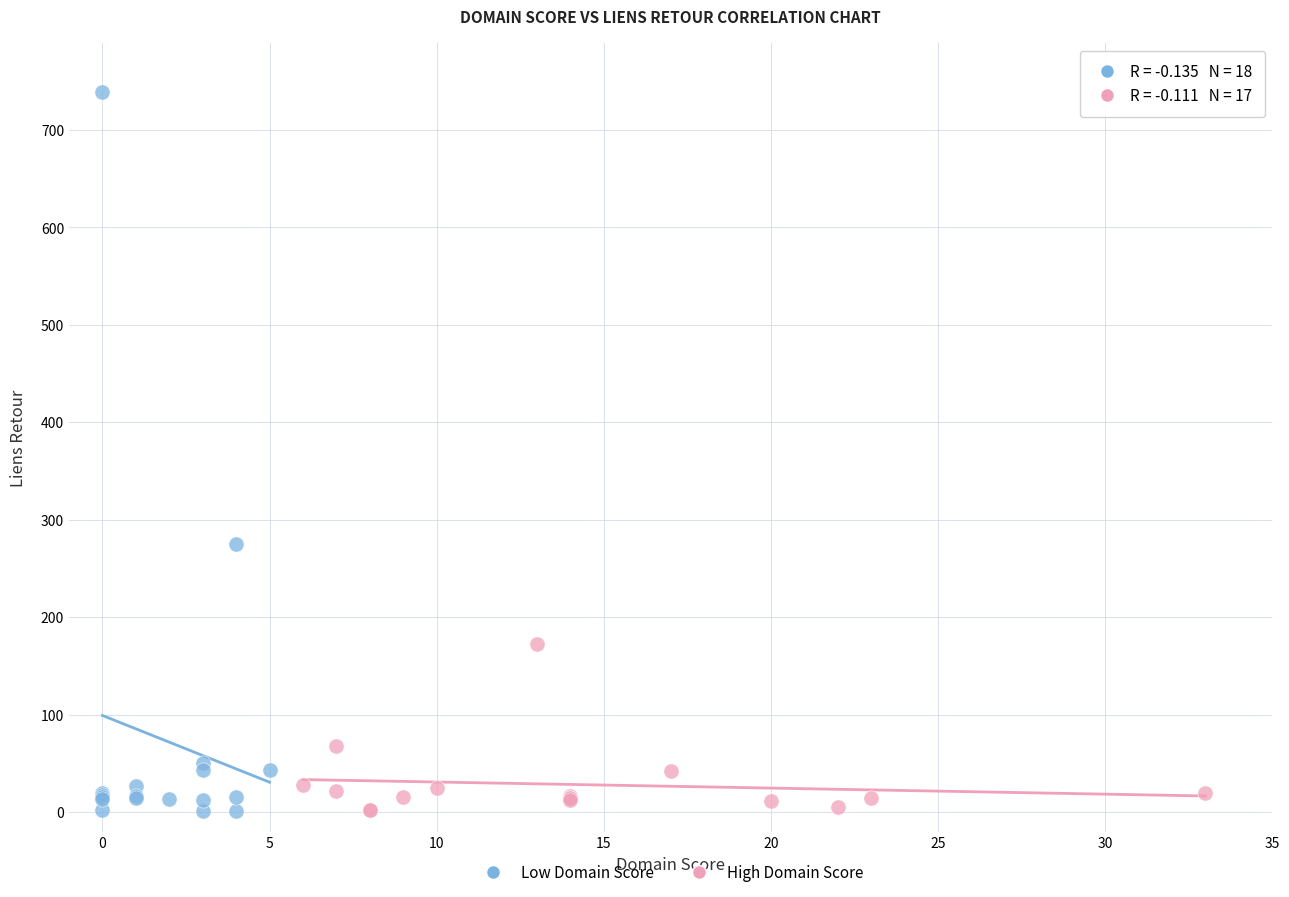

Which series contains the highest Y value?

Low Domain Score